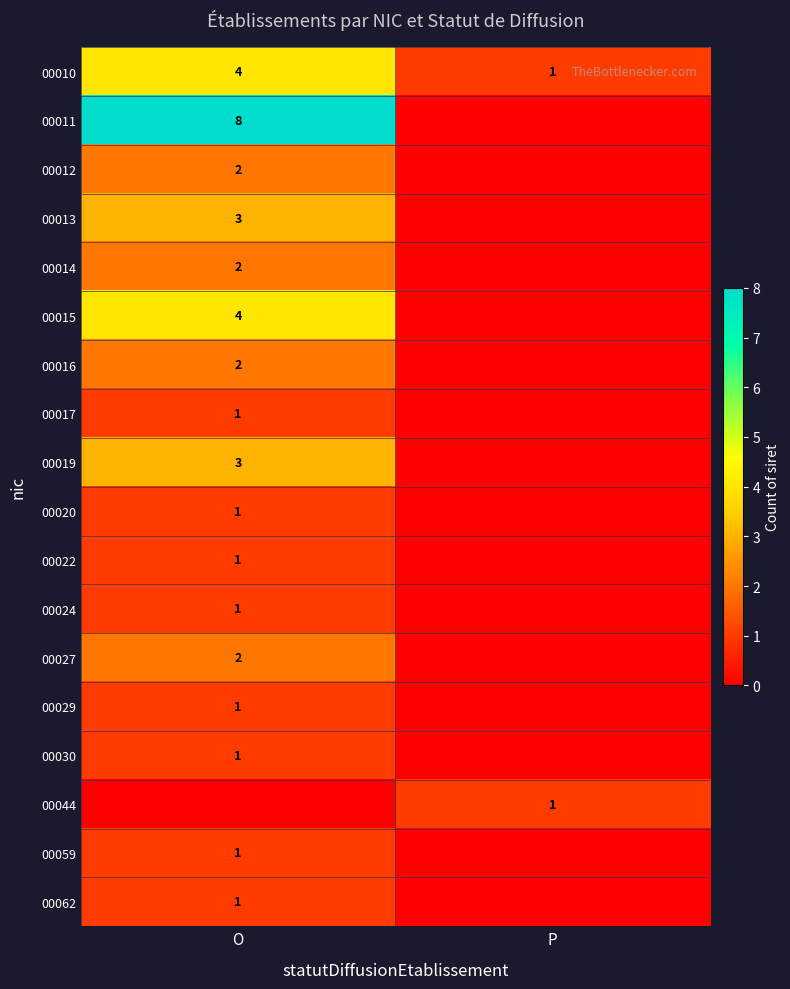

Is it true that 00030 equals 0 at O?

False